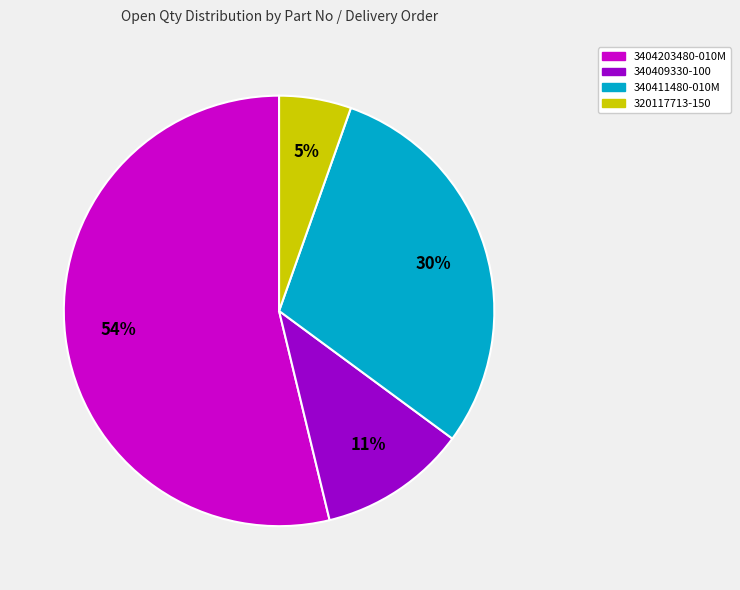

To the nearest percent, what is the average slice percentage?

25%